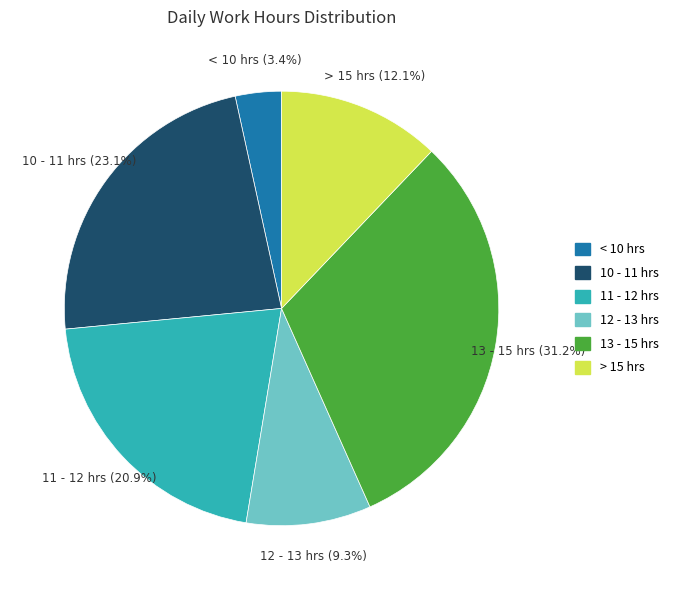

Is there any slice that represents more than half of the pie?

No